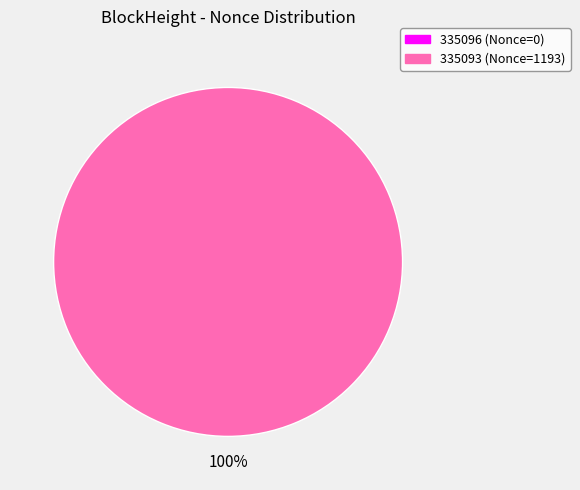

Does 335093 account for over 50% of the chart?

Yes